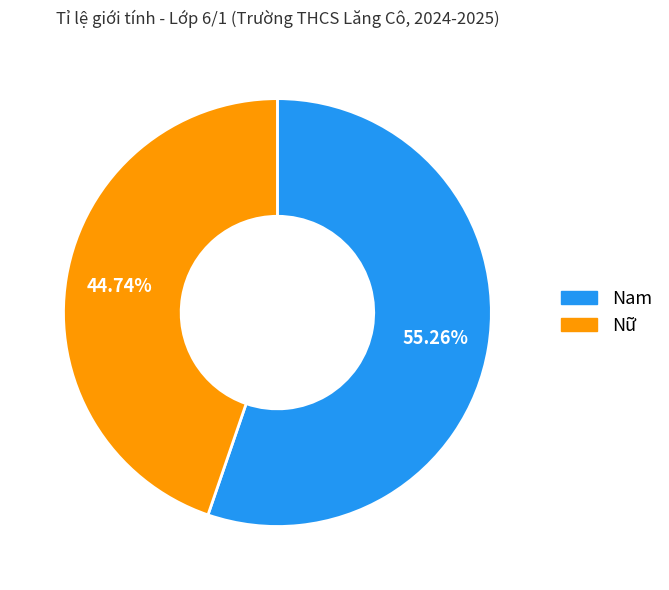

True or false: Nữ accounts for 54% of the total.

False